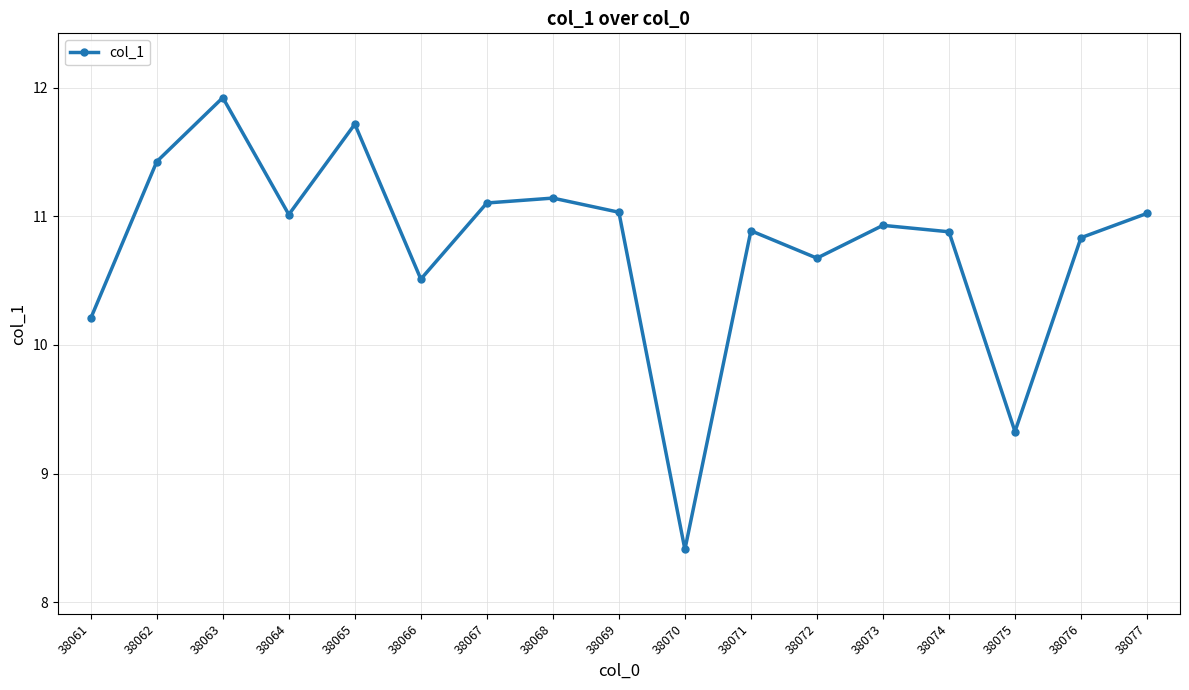

True or false: the data shows 2.7 at 38062.

False